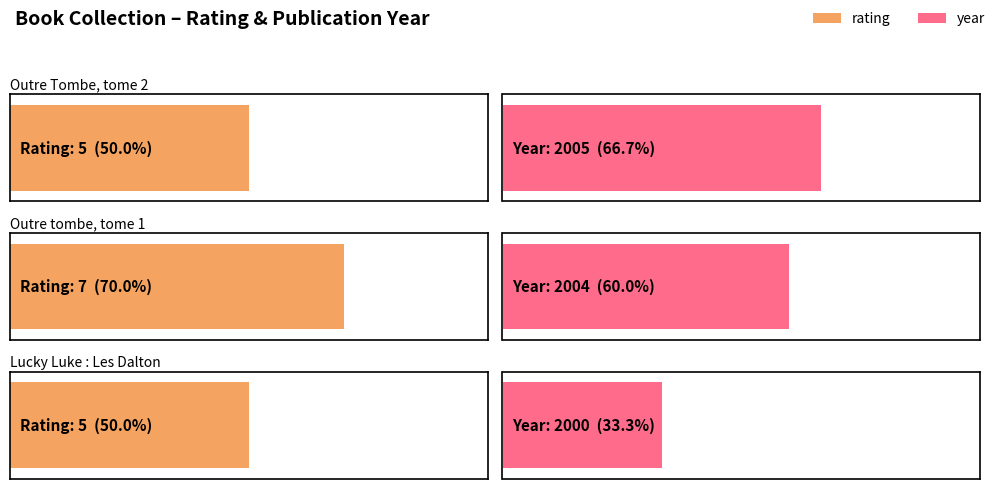

What is the average value of the rating series?

6